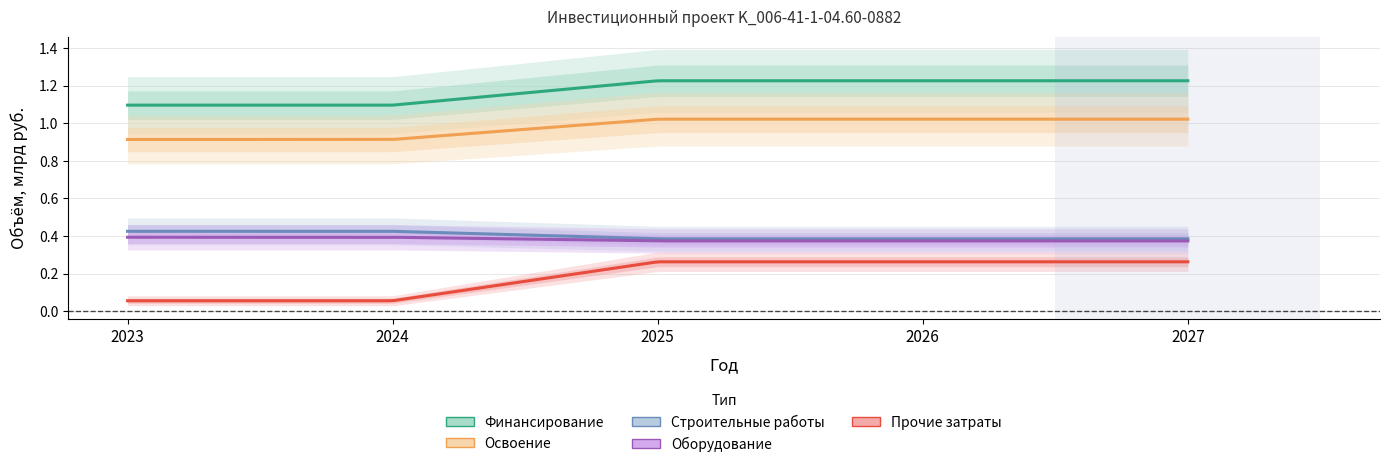

Between 2024 and 2027, which is larger?

2027